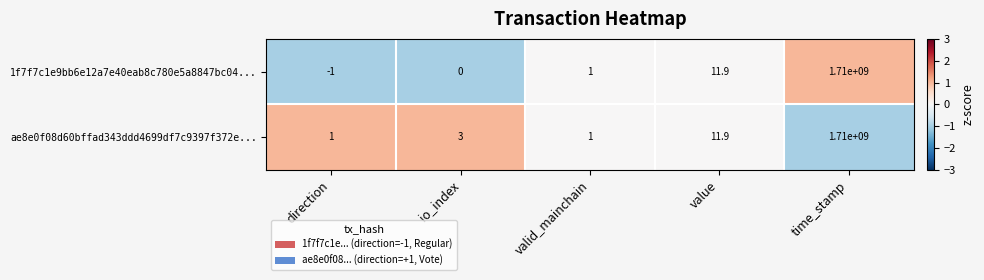

How many values in 1f7f7c1e9bb6e12a7e40eab8c780e5a8847bc04... are below zero?

1